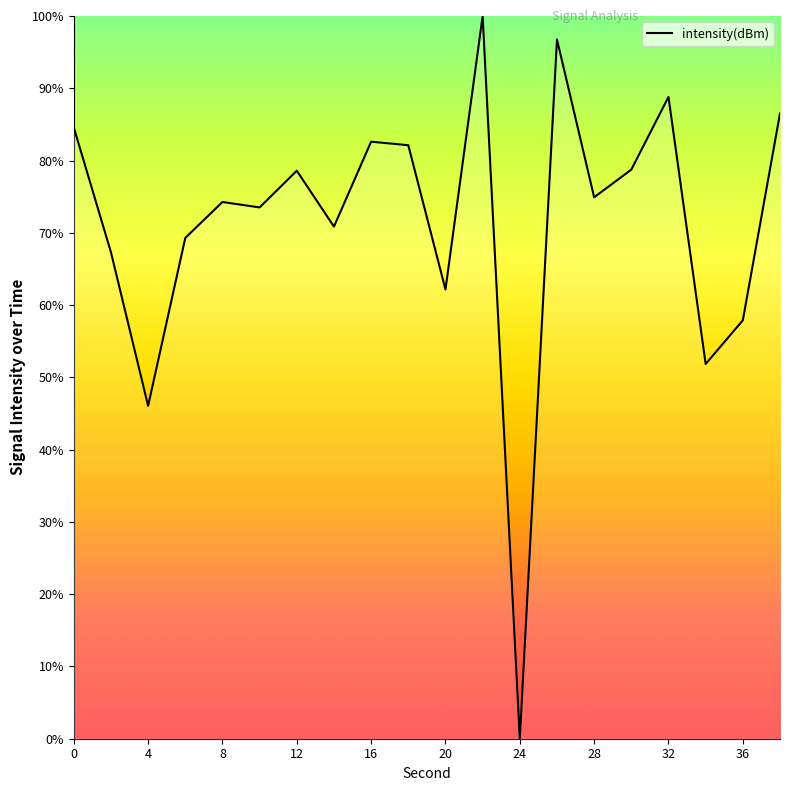

Does the chart display data point markers on the line(s)?

No